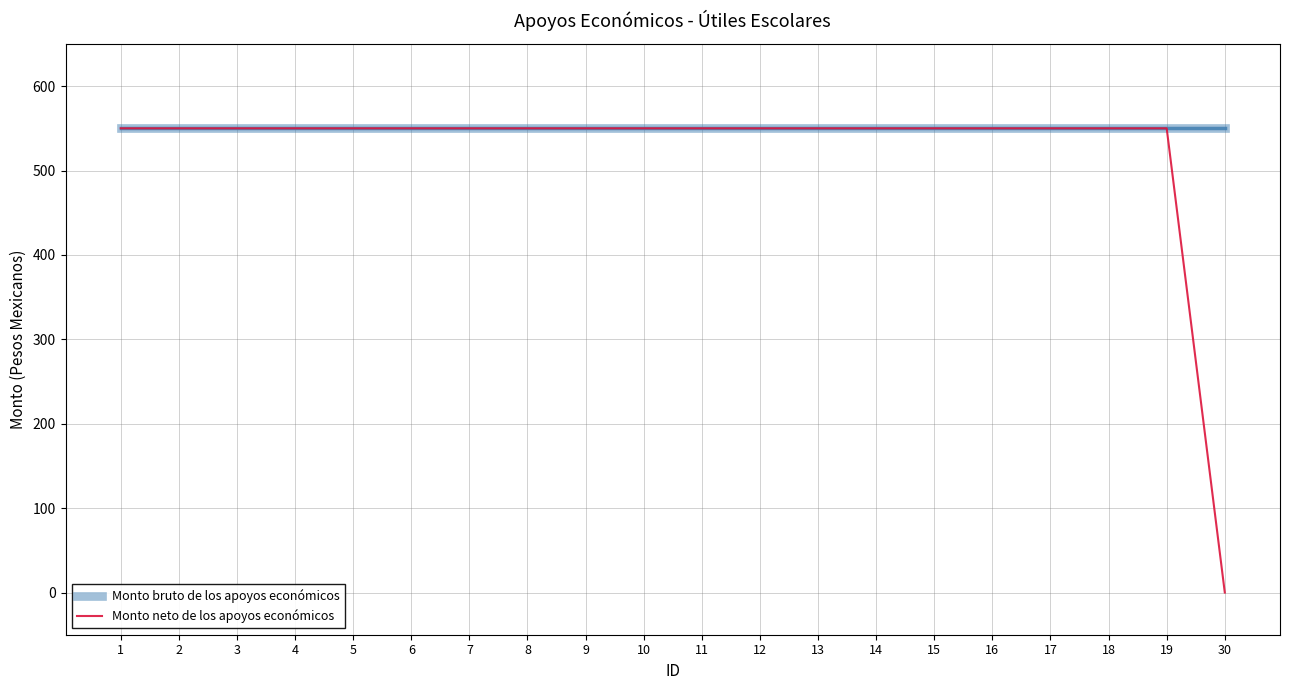

Read the Monto neto de los apoyos económicos value at 18.

550